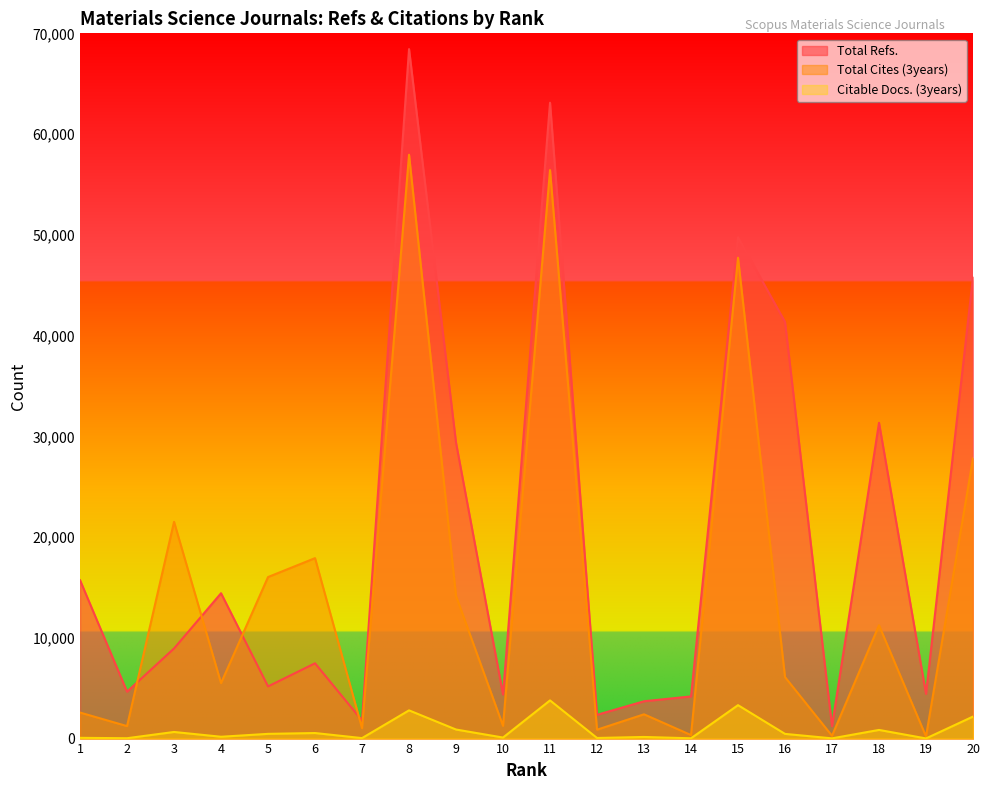

What is the total value across all series at 2?

5931